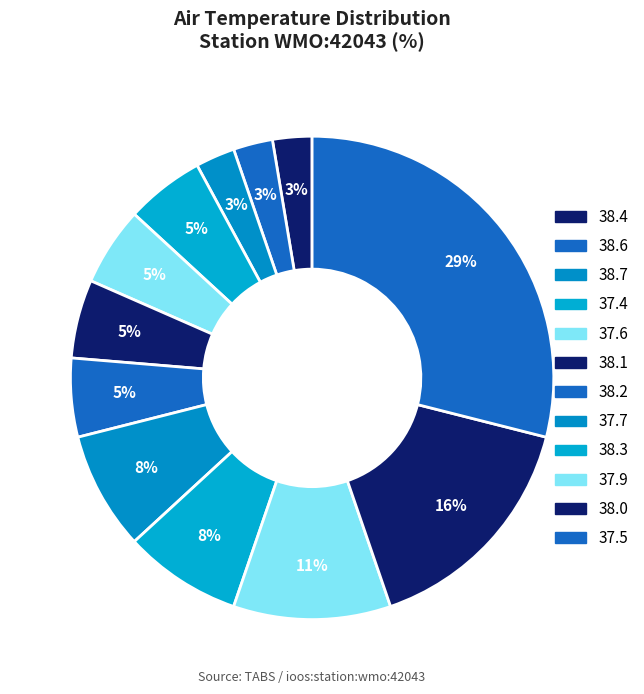

How many segments does this pie chart have?

12